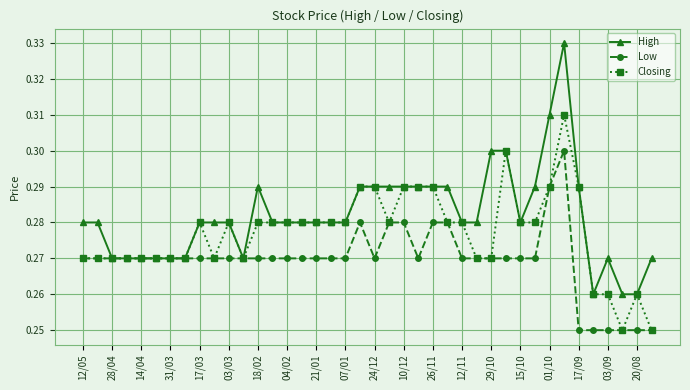

Does the chart have visible grid lines?

Yes